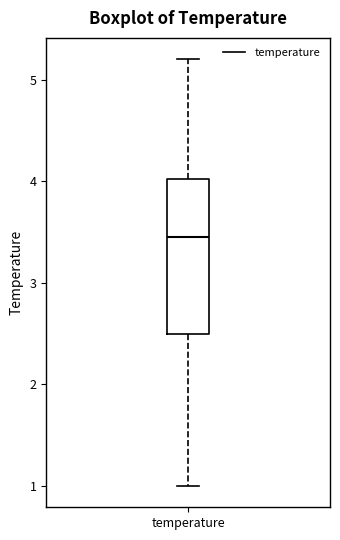

Where does the lower whisker of the box for temperature end on the y-axis? The values are not printed on the chart, so give them approximately, as read against the axis.

1.0